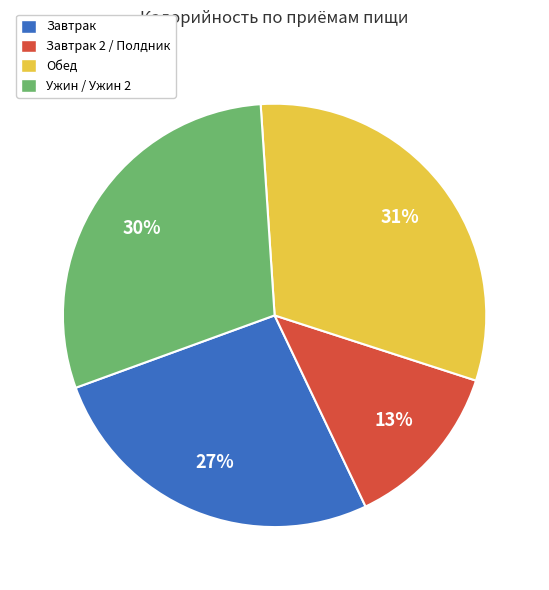

To the nearest percent, what is the average slice percentage?

25%